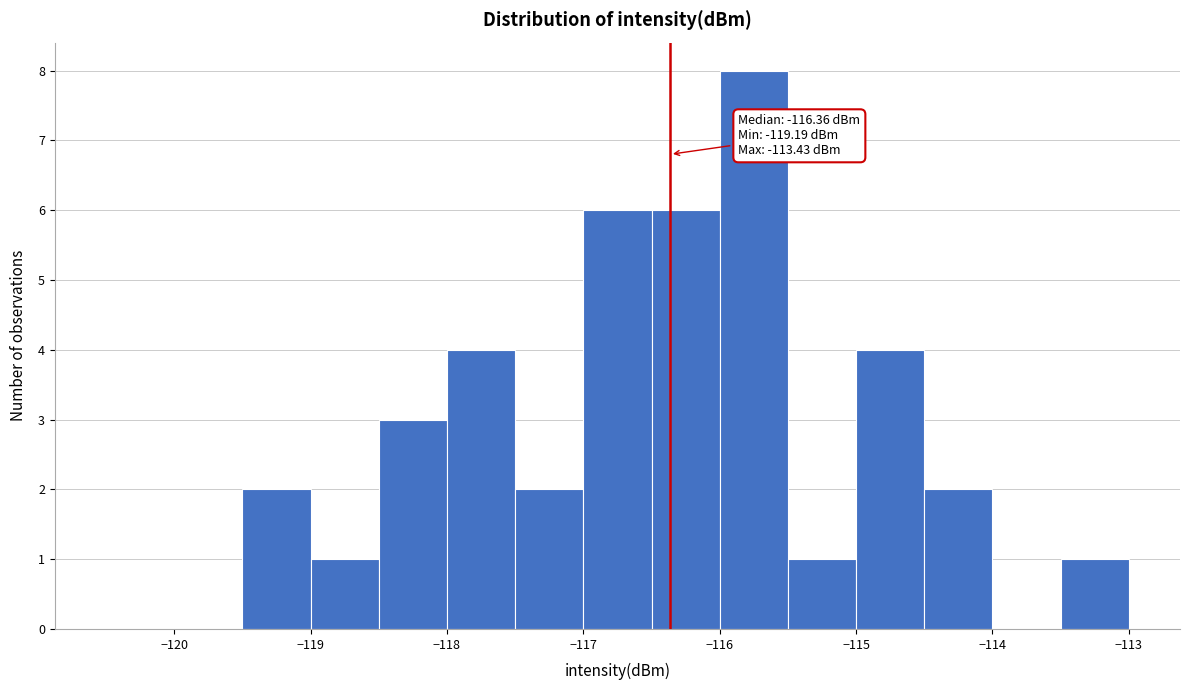

Which range on the x-axis has the tallest bar?

-116.0 to -115.5